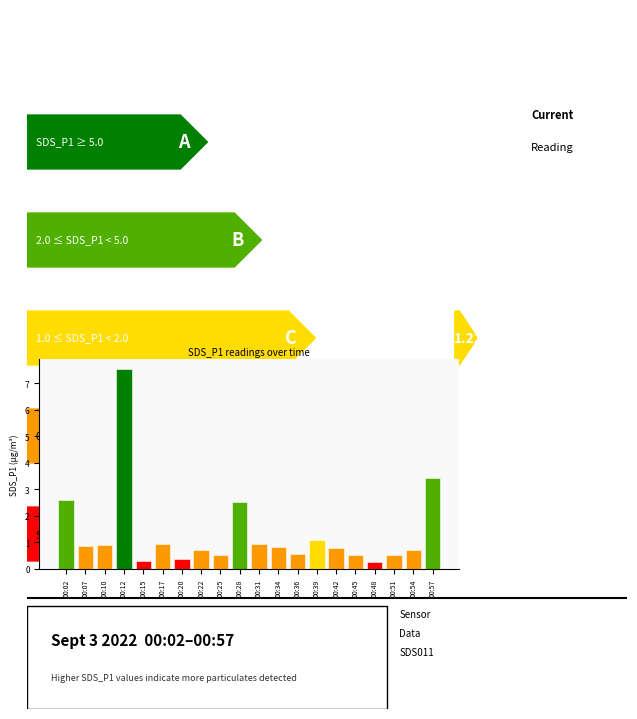

What is the maximum value shown in the chart?

7.5